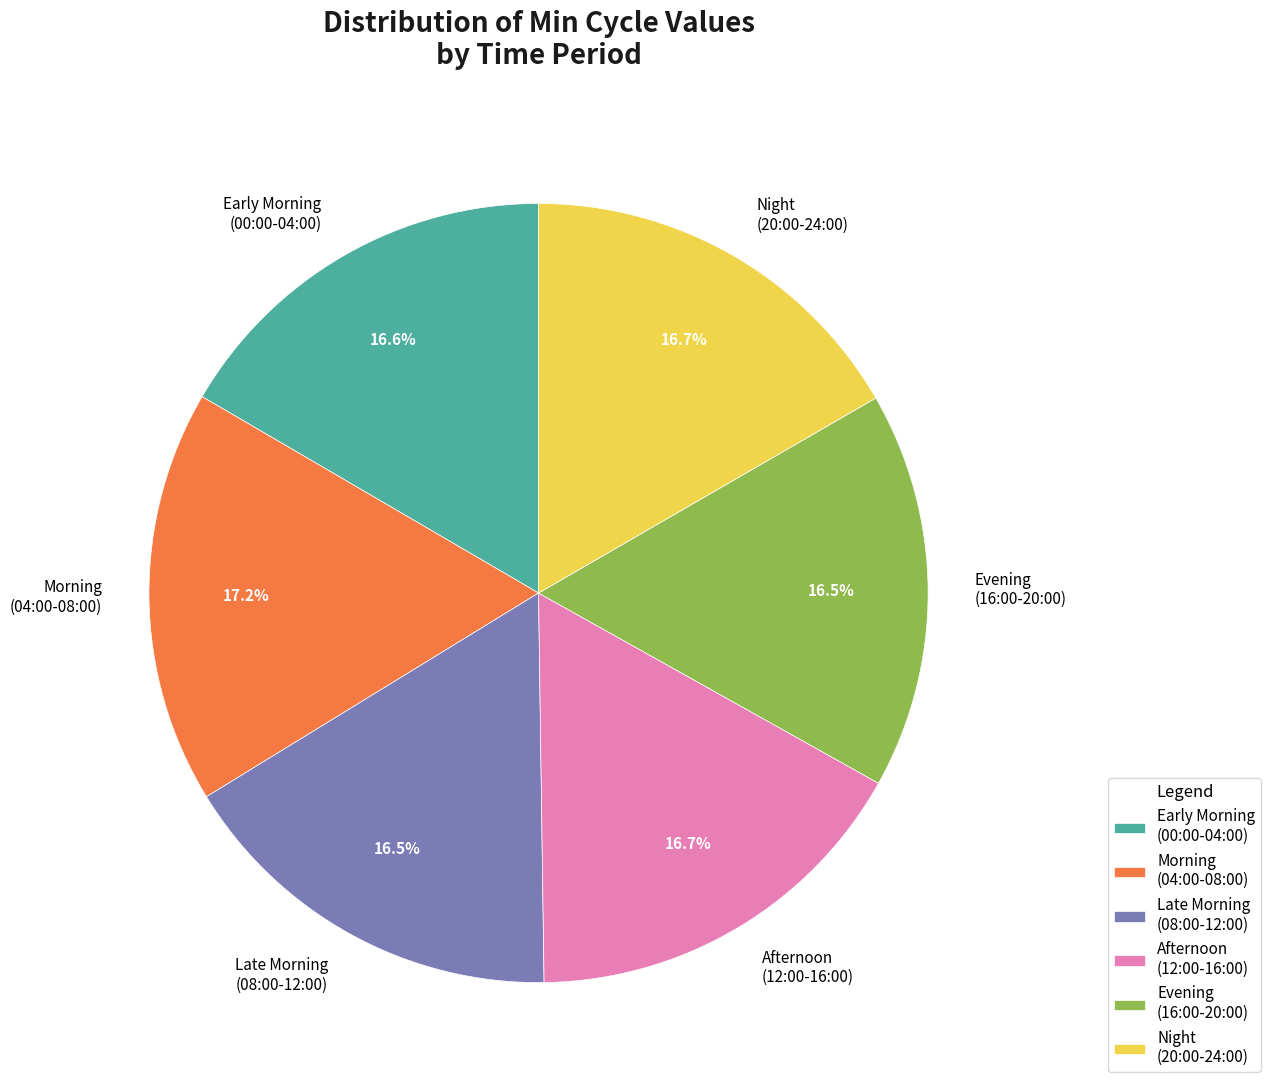

Which has a higher value, Late Morning (08:00-12:00) or Morning (04:00-08:00)?

Morning (04:00-08:00)